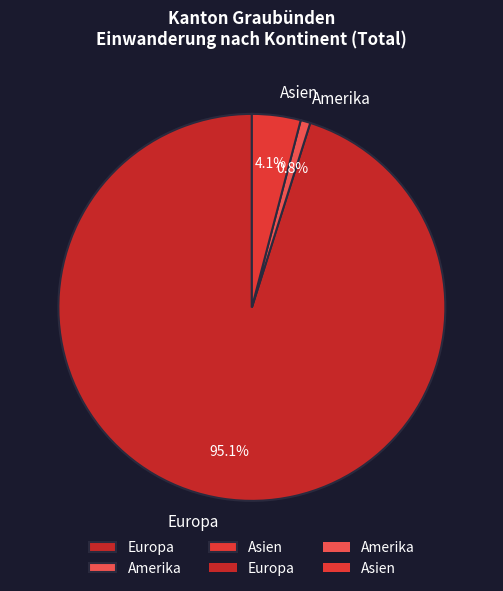

What portion of the pie excludes Amerika?

99.2%